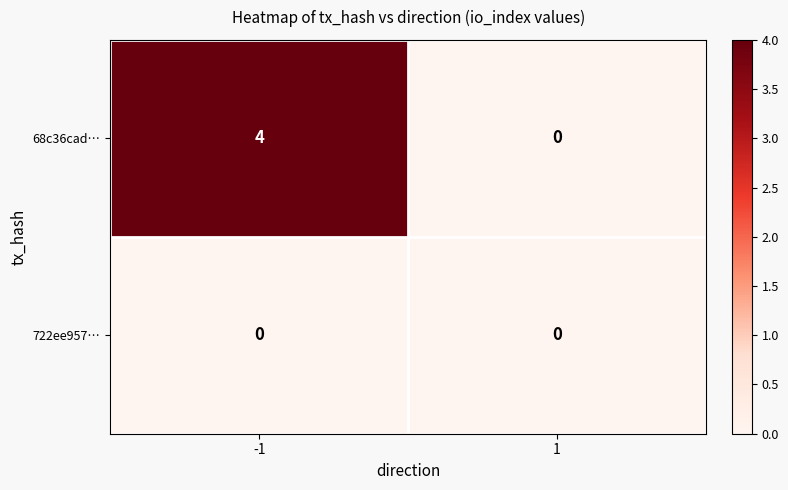

Reading left to right, extract all data points from this chart.

68c36cad…: 4	0
722ee957…: 0	0